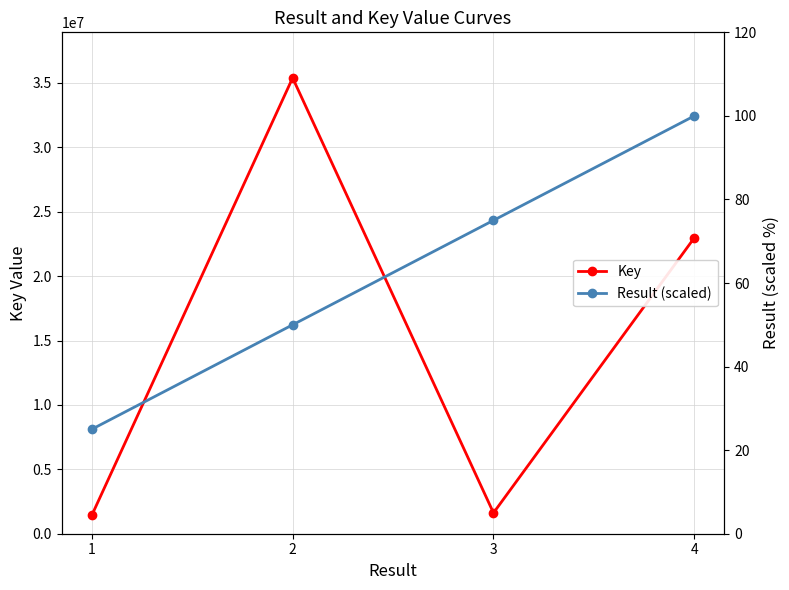

What is the value of the Key point at the 3rd from the left?

1618410